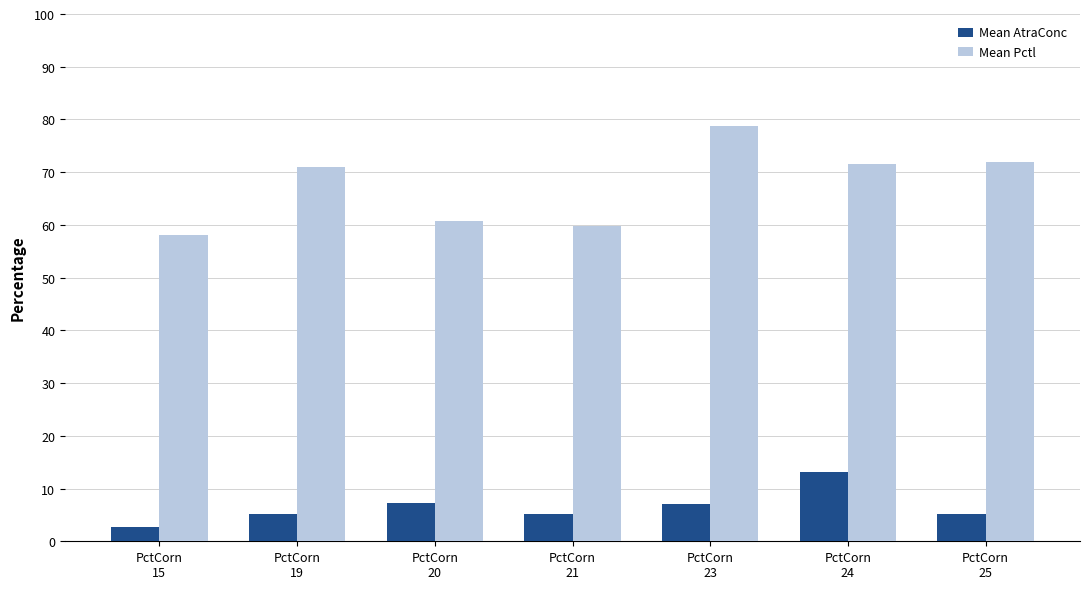

What is the minimum value for Mean AtraConc?

2.8